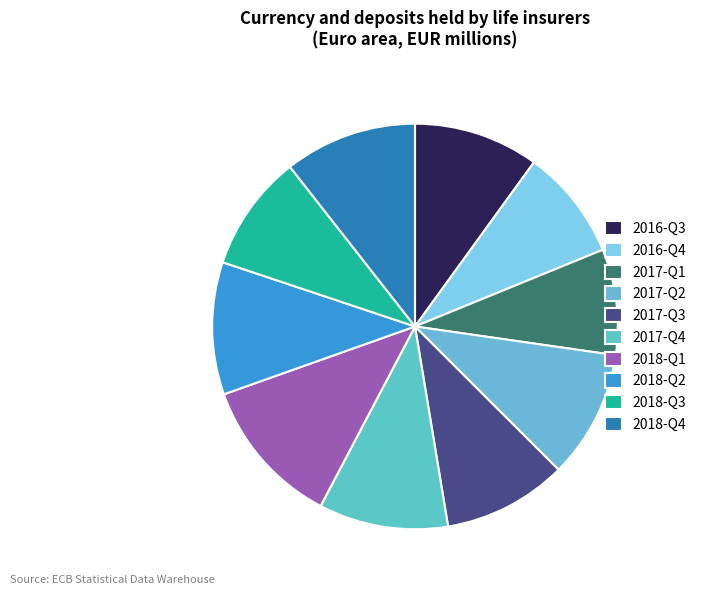

Count the number of slices in the pie.

10